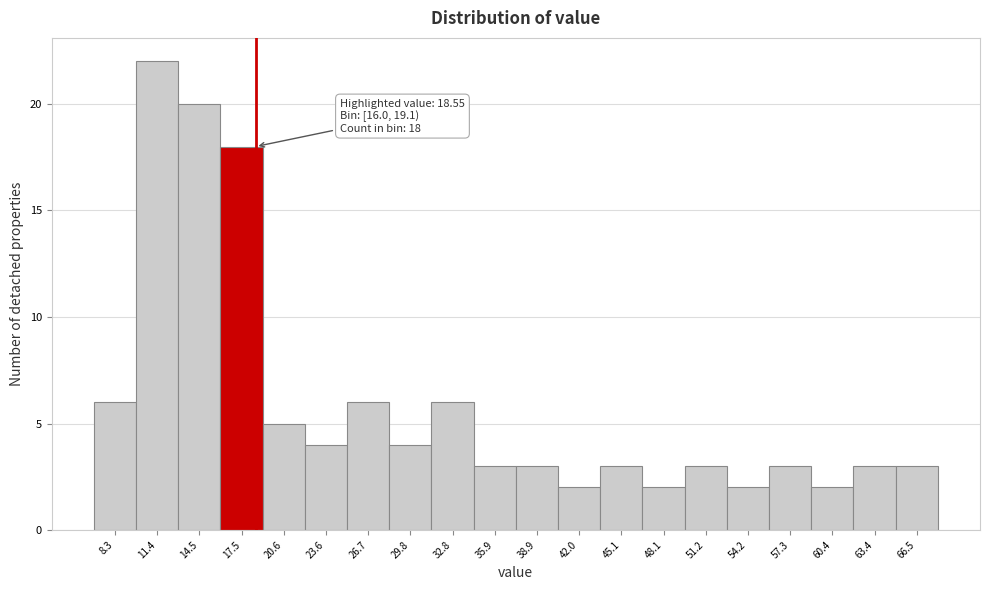

Which range on the x-axis has the tallest bar?

10.0 to 13.0